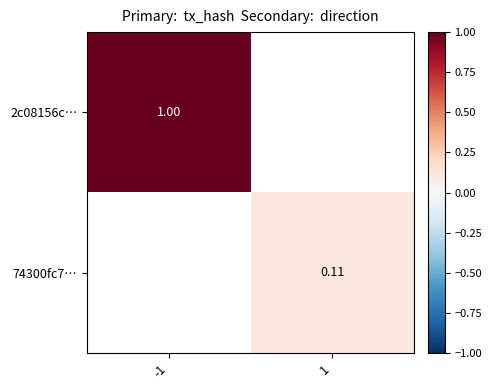

Between 1 and -1, which is larger?

-1